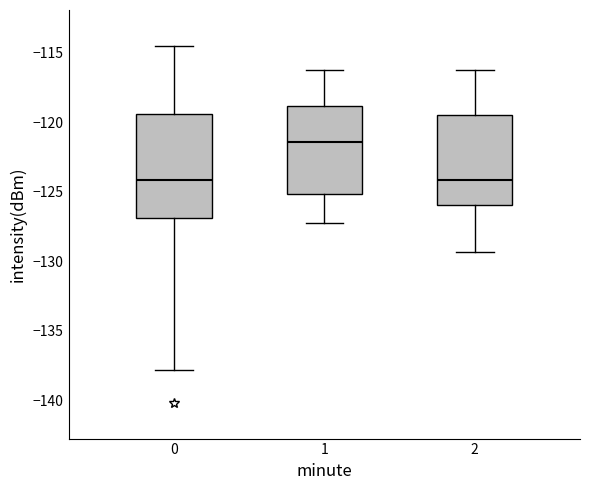

Which box is the tallest, from its lower edge to its upper edge?

0